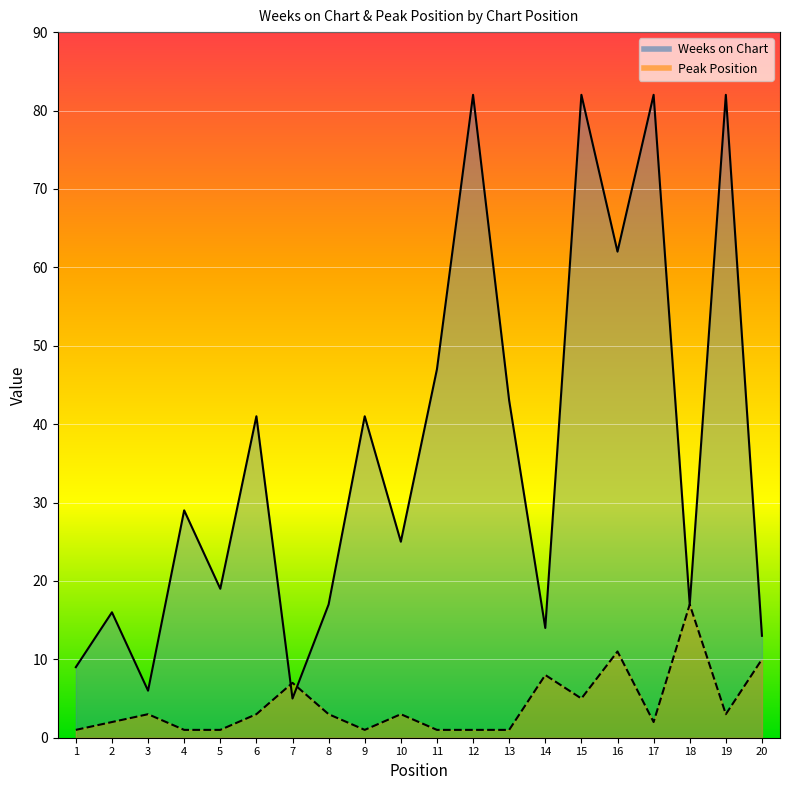

What is the sum of all Weeks on Chart values?

732